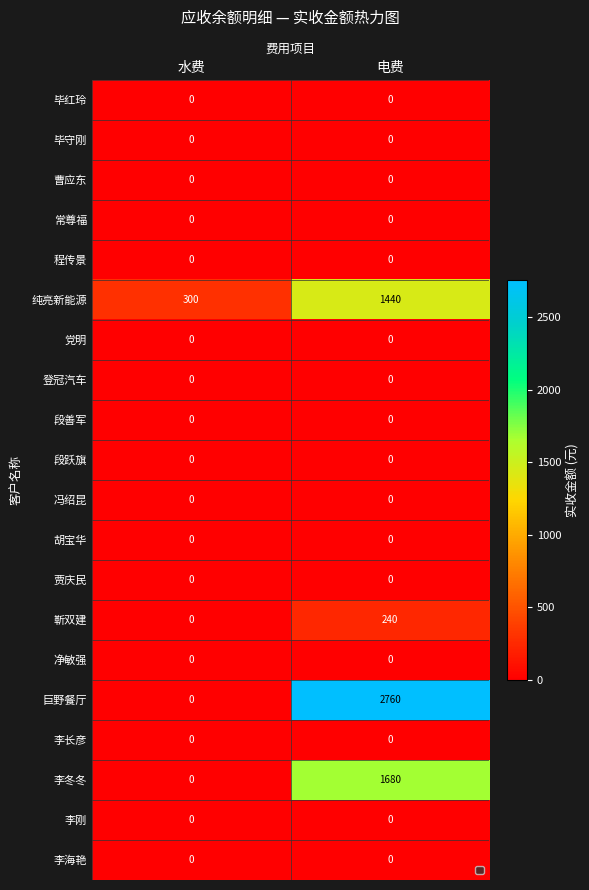

What is the spread (max minus min) of values at 电费?

2760